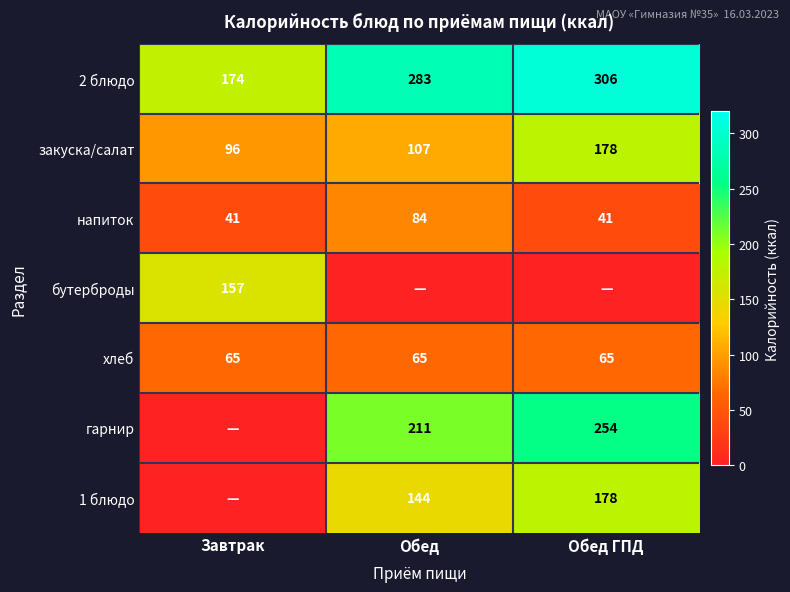

The 2 блюдо series shows 274 at Завтрак. True or false?

False